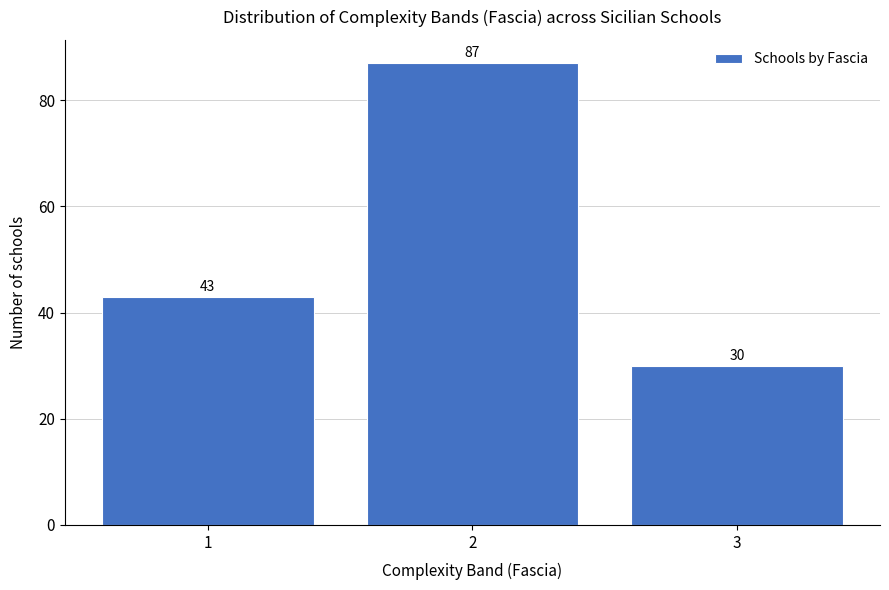

Over which range of the x-axis is the bar tallest?

1.5 to 2.5